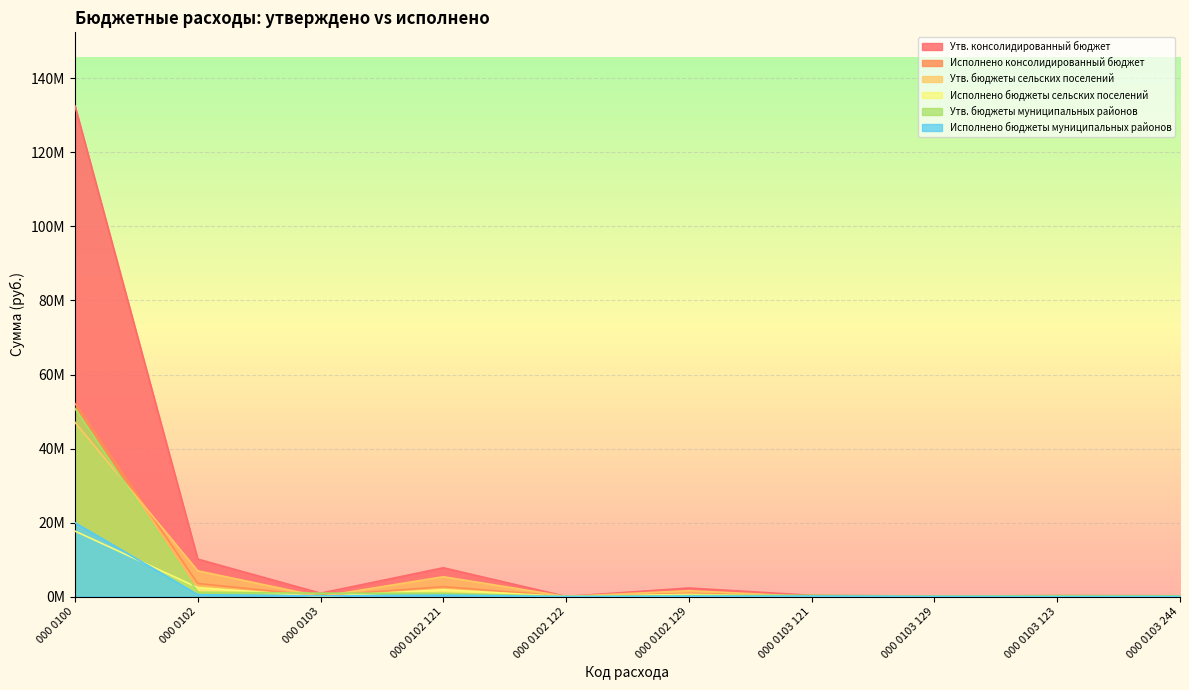

Reading left to right, transcribe all the data shown in this chart.

Утв. консолидированный бюджет: 132579614.1	10108820.0	900000.0	7774150.0	26600.0	2308070.0	335800.0	101700.0	262500.0	200000.0
Исполнено консолидированный бюджет: 52160776.2	3515703.4	179598.0	2682322.5	12600.0	820780.9	120870.0	33420.0	0.0	25308.0
Утв. бюджеты сельских поселений: 47069739.9	6949620.0	0.0	5357050.0	14000.0	1578570.0	0.0	0.0	0.0	0.0
Исполнено бюджеты сельских поселений: 17687469.8	2432763.3	0.0	1843375.7	0.0	589387.6	0.0	0.0	0.0	0.0
Утв. бюджеты муниципальных районов: 50834641.4	1176100.0	900000.0	896700.0	8600.0	270800.0	335800.0	101700.0	262500.0	200000.0
Исполнено бюджеты муниципальных районов: 19947111.7	506848.5	179598.0	386808.5	8600.0	111440.0	120870.0	33420.0	0.0	25308.0